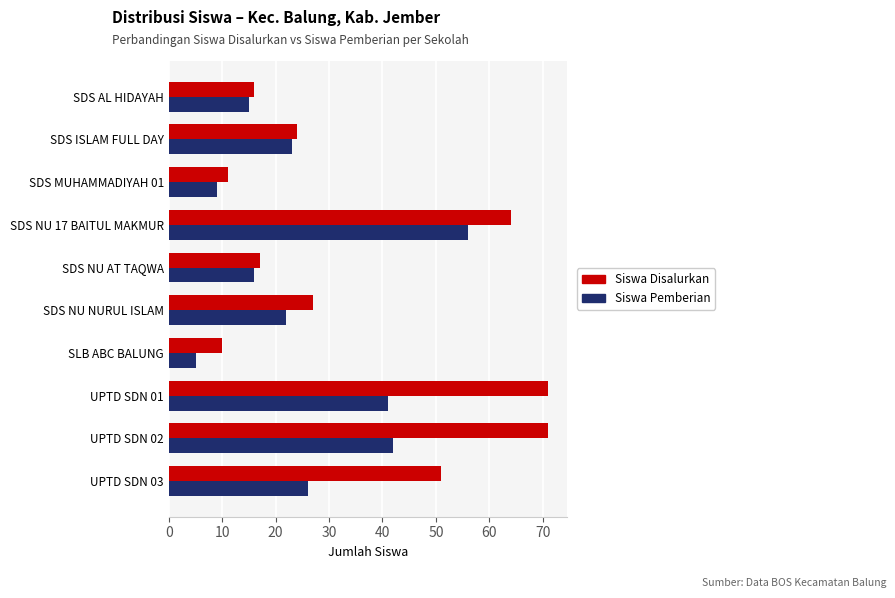

Which series changed the most between SDS NU 17 BAITUL MAKMUR and SDS NU AT TAQWA?

Siswa Disalurkan